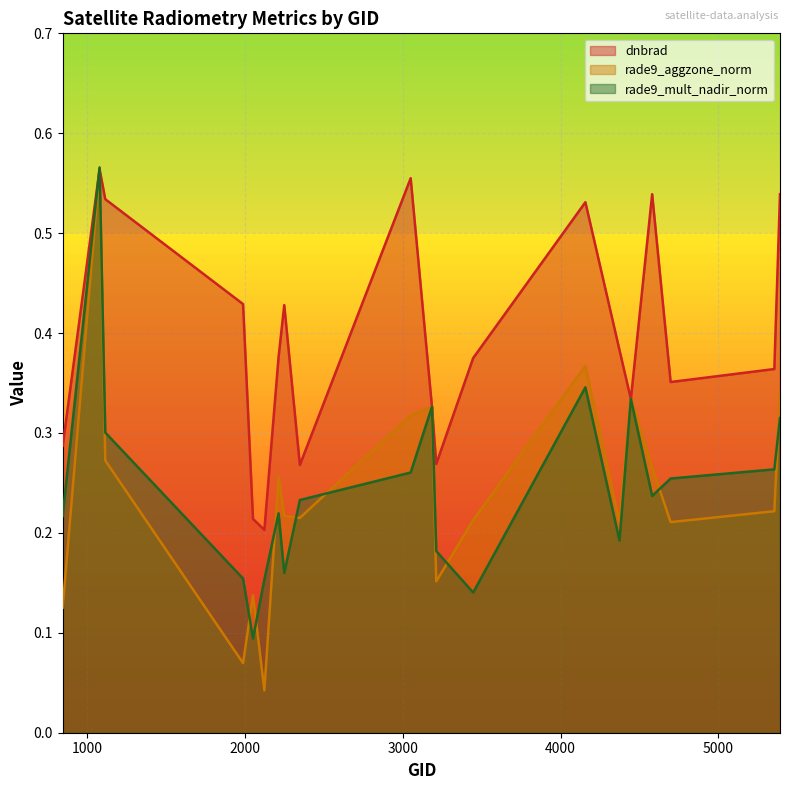

At 1988, list the series in order from smallest to largest.

rade9_aggzone_norm, rade9_mult_nadir_norm, dnbrad